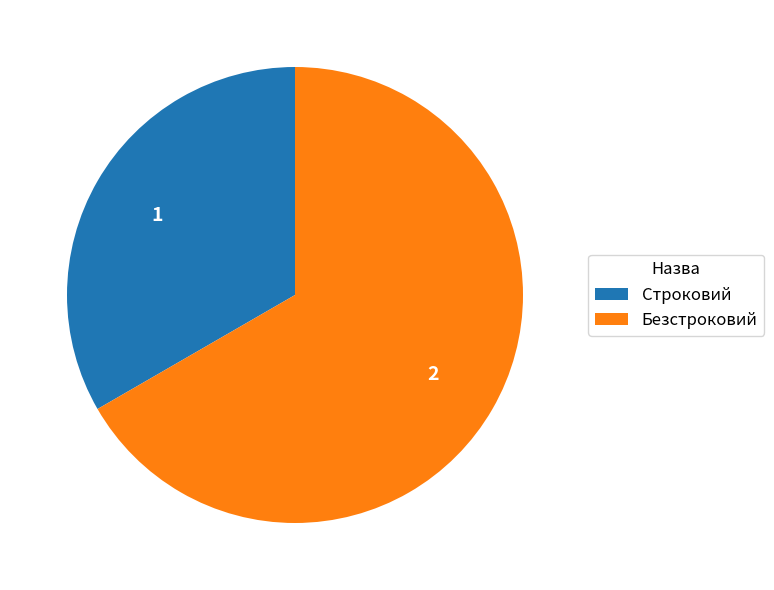

What is the smallest slice in the pie chart?

Строковий